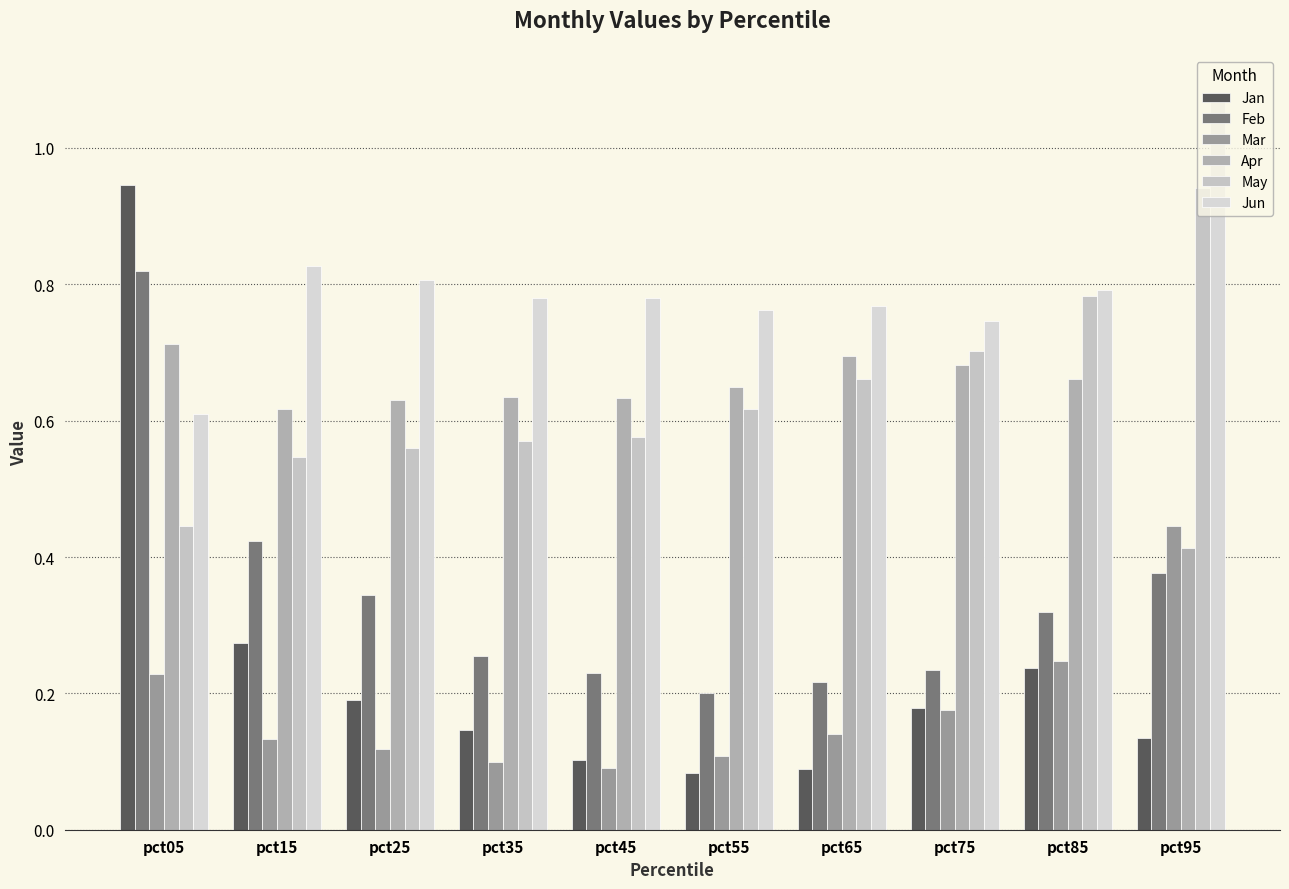

Between pct45 and pct55, which series saw the biggest shift?

May